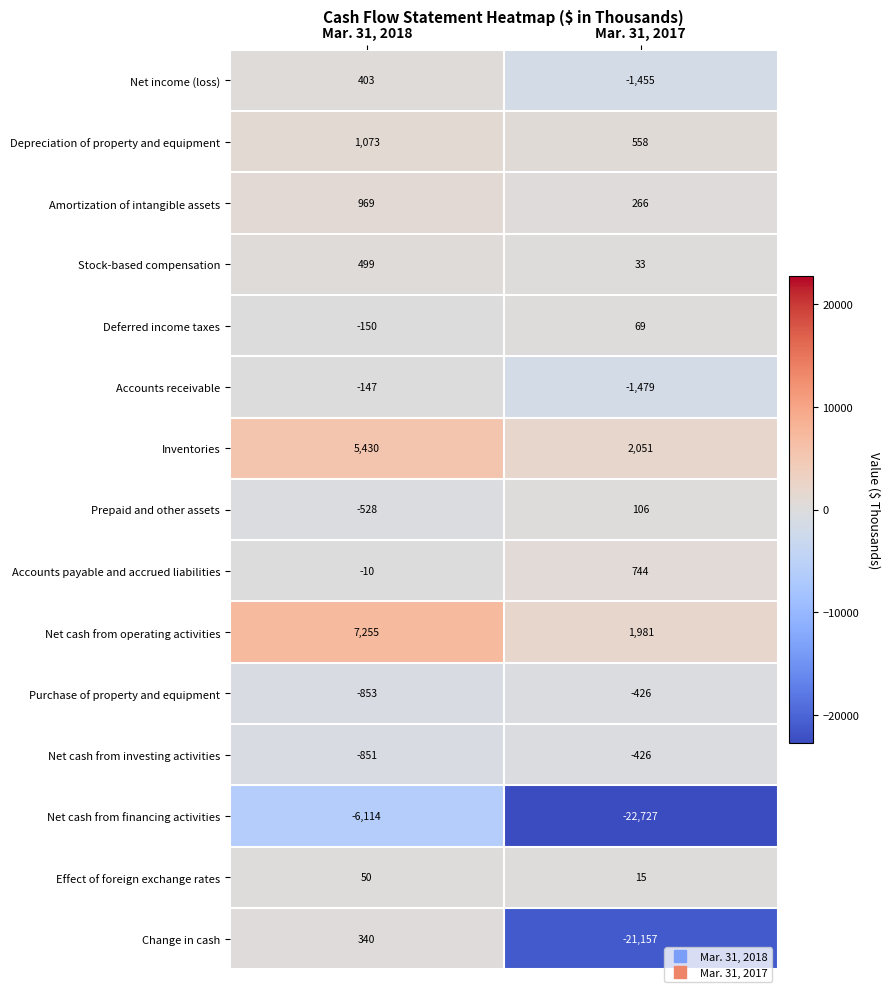

What is the greatest value displayed?

7255